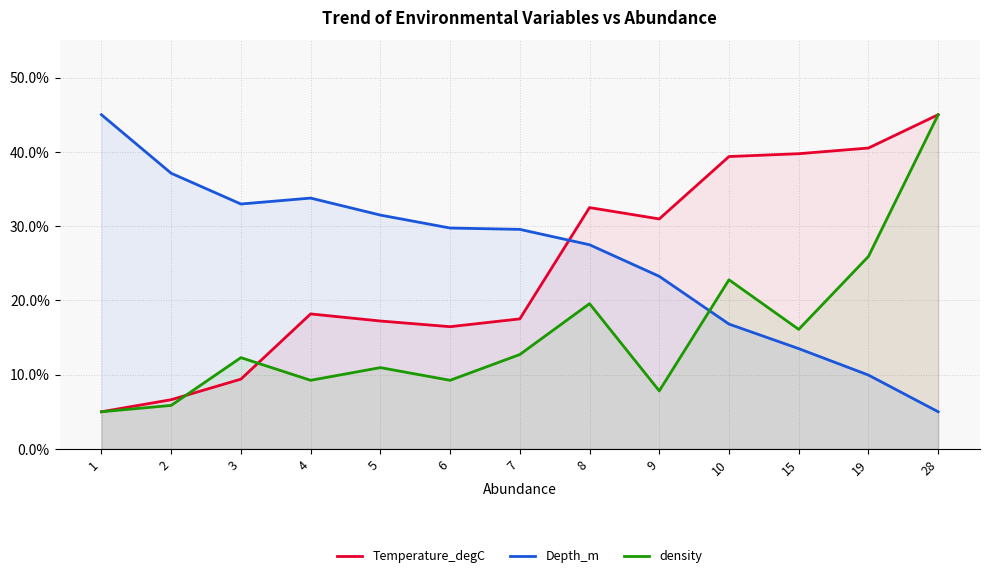

Rank the series at 6 from lowest to highest value.

density, Temperature_degC, Depth_m